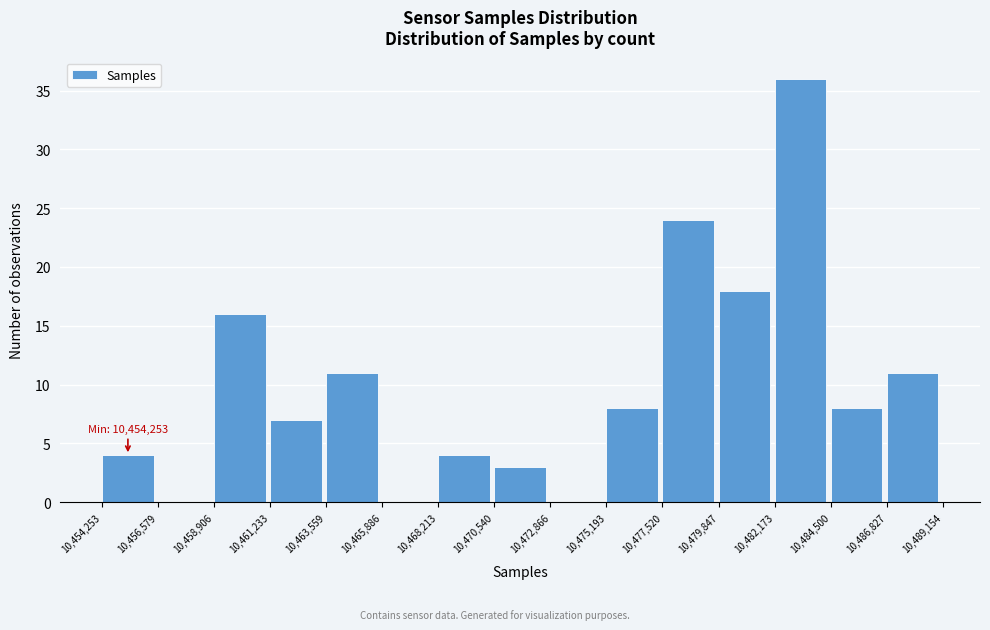

Over which range of the x-axis is the bar tallest?

10,482,173 to 10,484,500